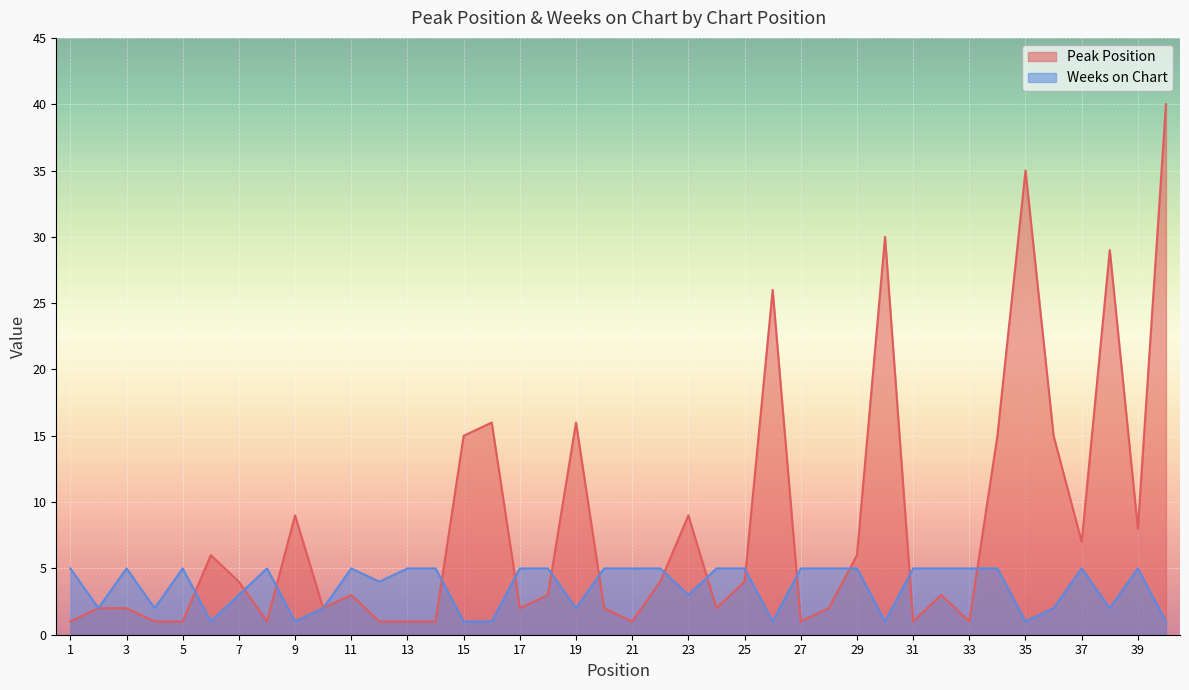

How many intersections are there between Peak Position and Weeks on Chart?

14